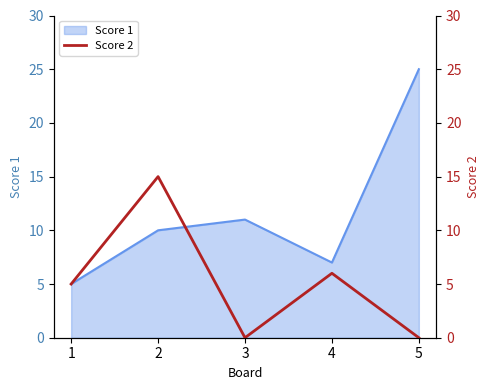

Count the number of categories in the chart.

5